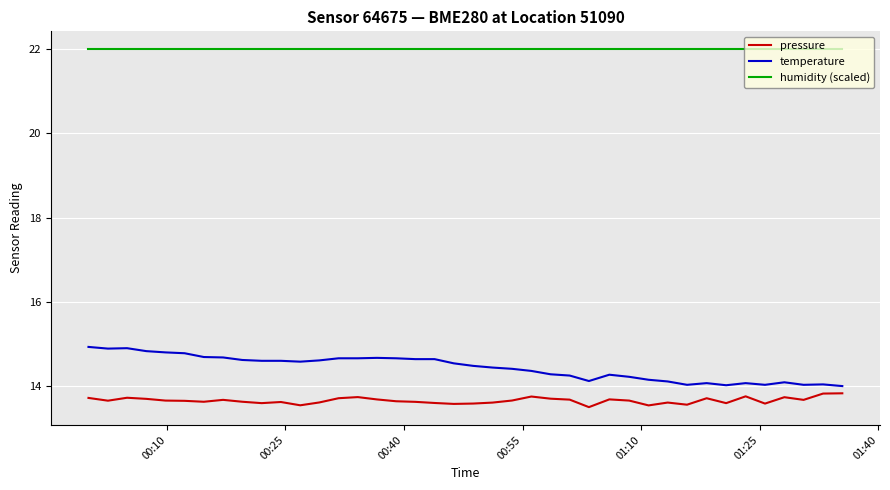

True or false: temperature and humidity (scaled) intersect in this chart.

False